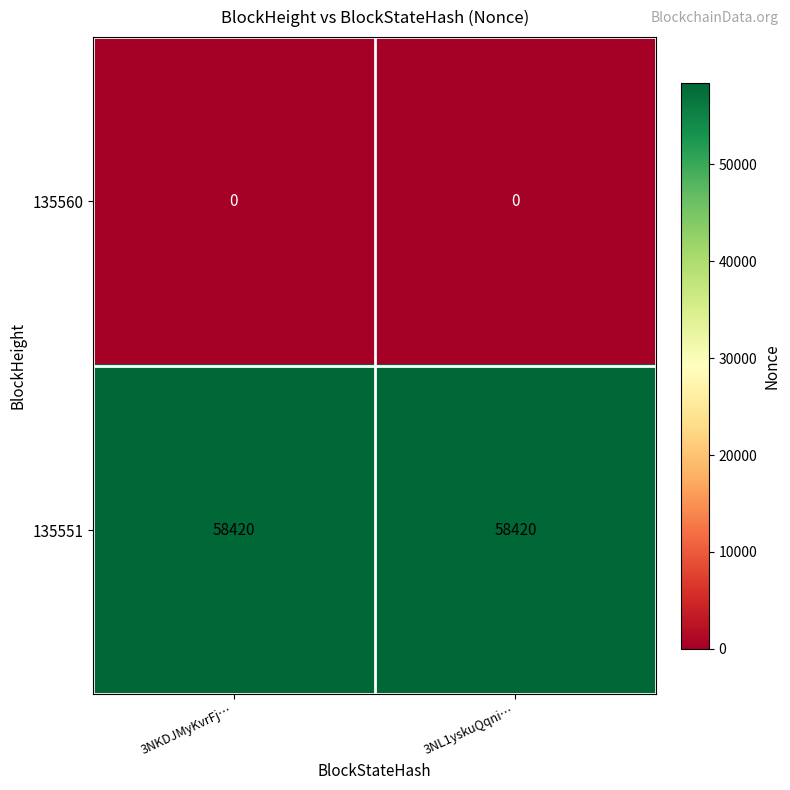

What is the spread (max minus min) of values at 3NKDJMyKvrFj…?

58420